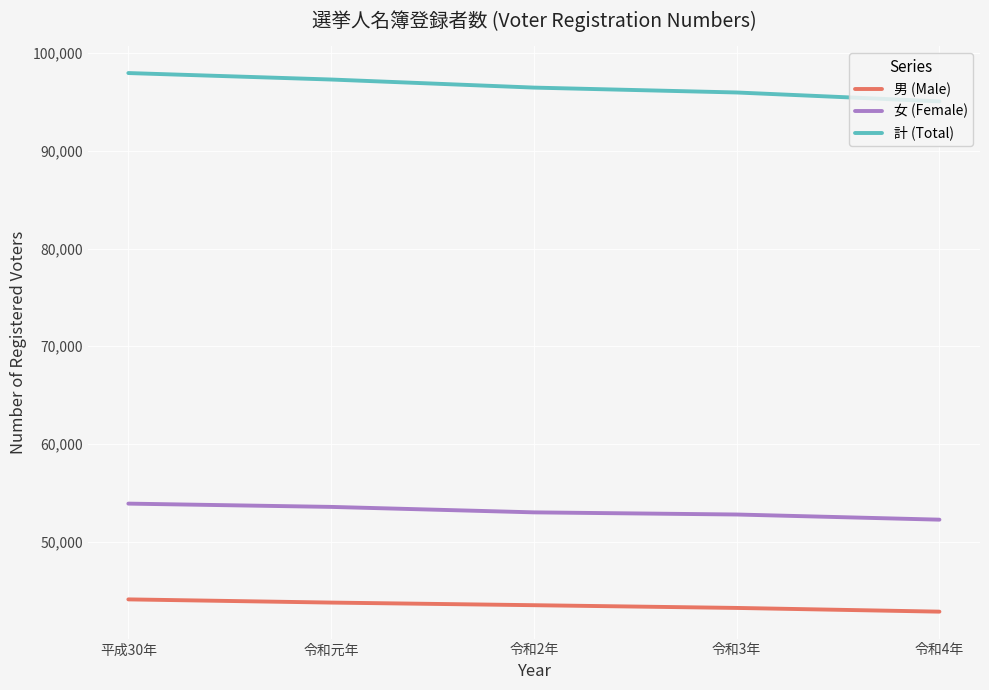

List the series in order of their overall mean, lowest first.

男 (Male), 女 (Female), 計 (Total)